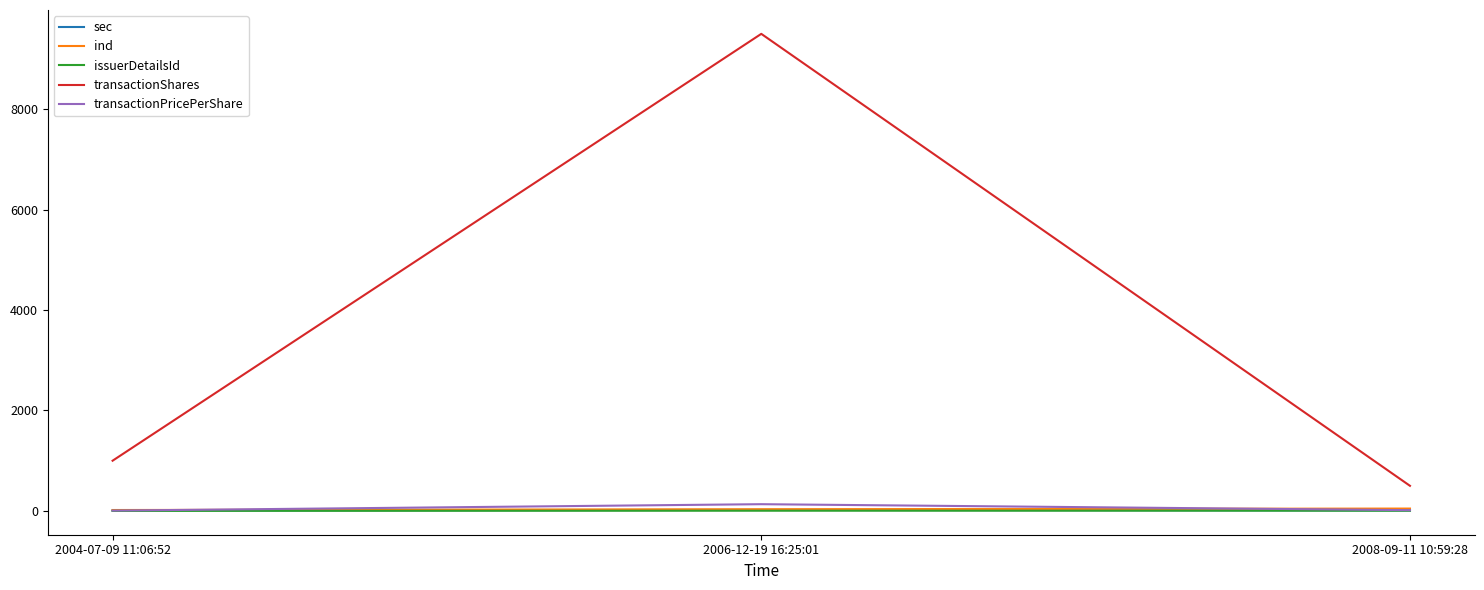

What is the total value across all series at 2008-09-11 10:59:28?

576.2